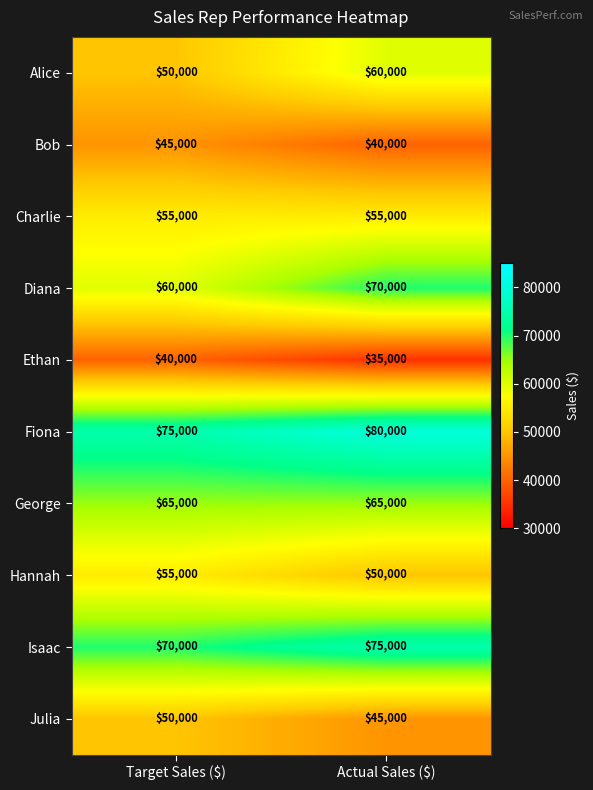

Is it true that Bob equals 13746 at Target Sales ($)?

False